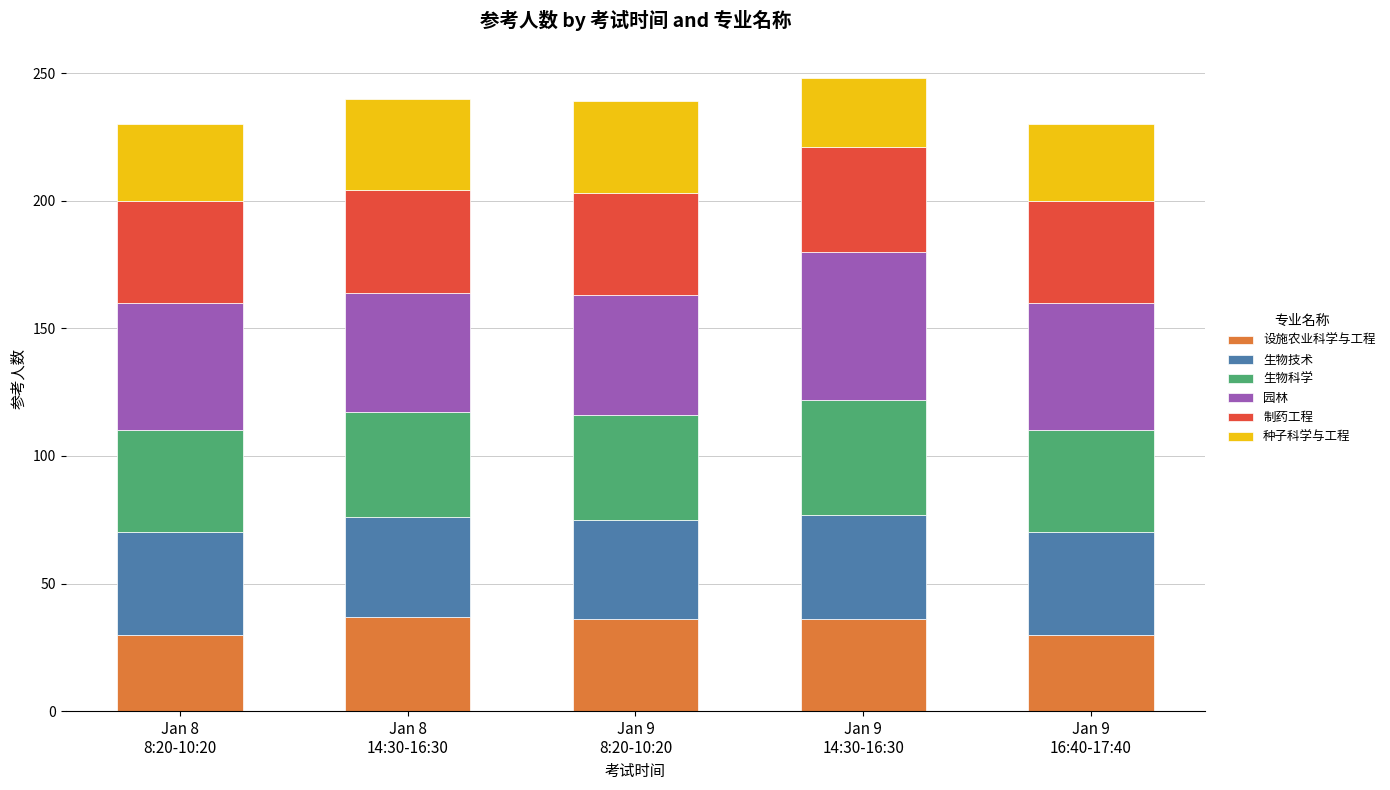

What is the highest value of the 设施农业科学与工程 series?

37